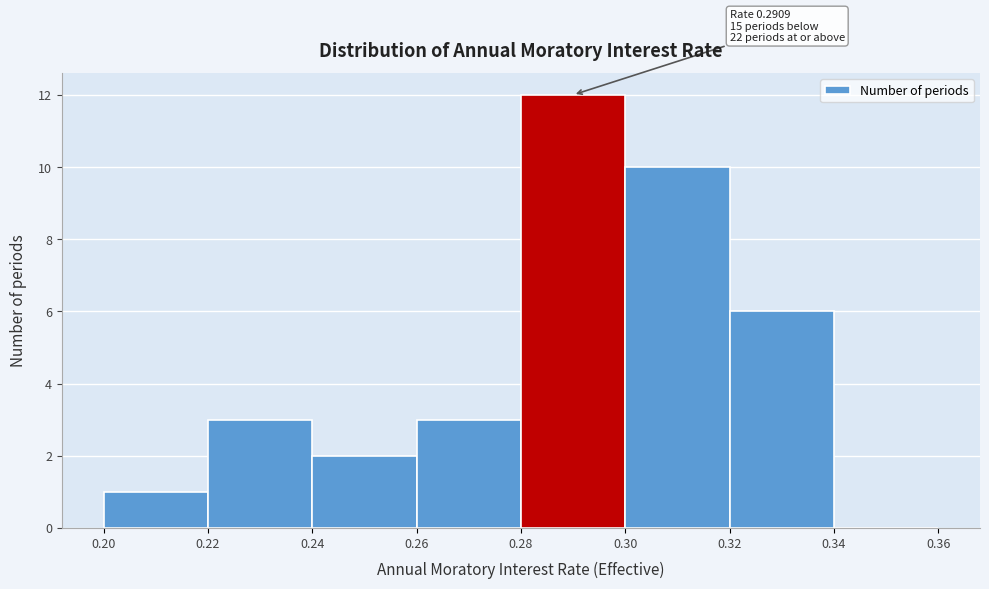

Which range on the x-axis has the tallest bar?

0.28 to 0.30